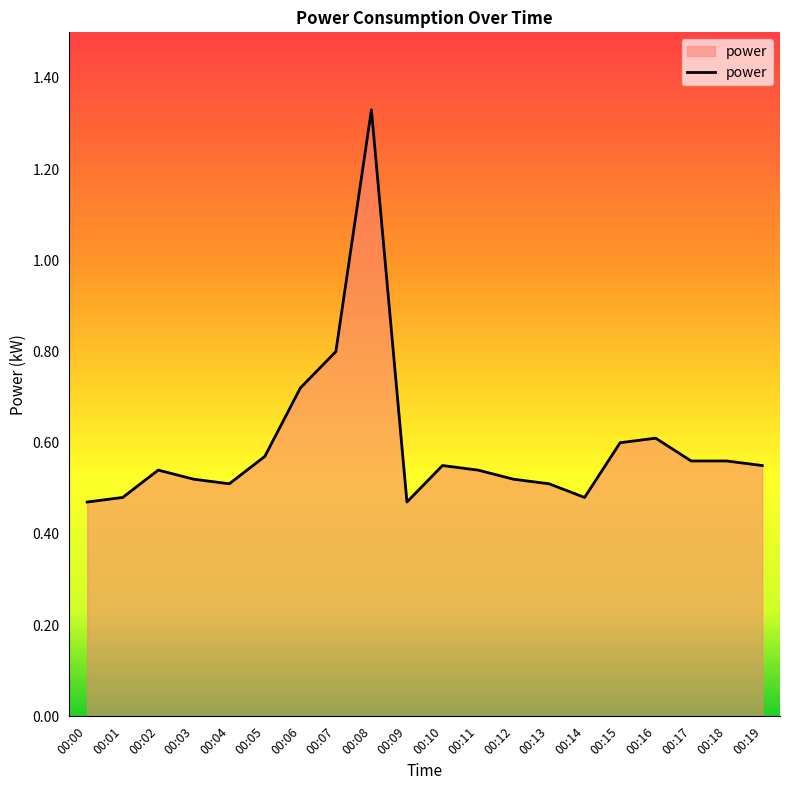

True or false: the data has more than 1 interior local peaks.

True